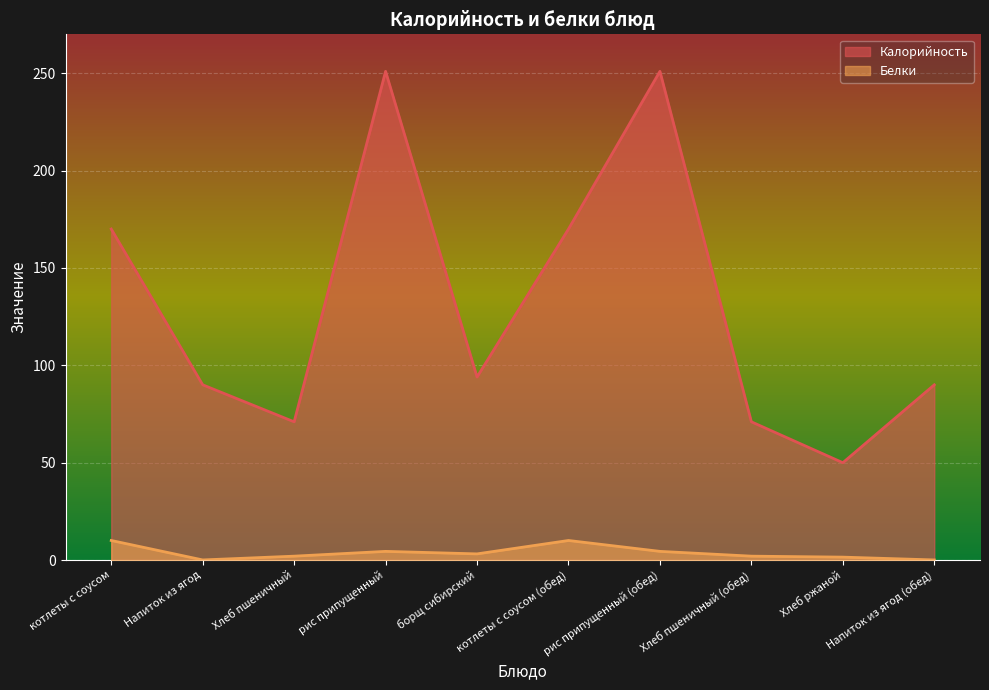

True or false: Калорийность and Белки cross at least once.

False